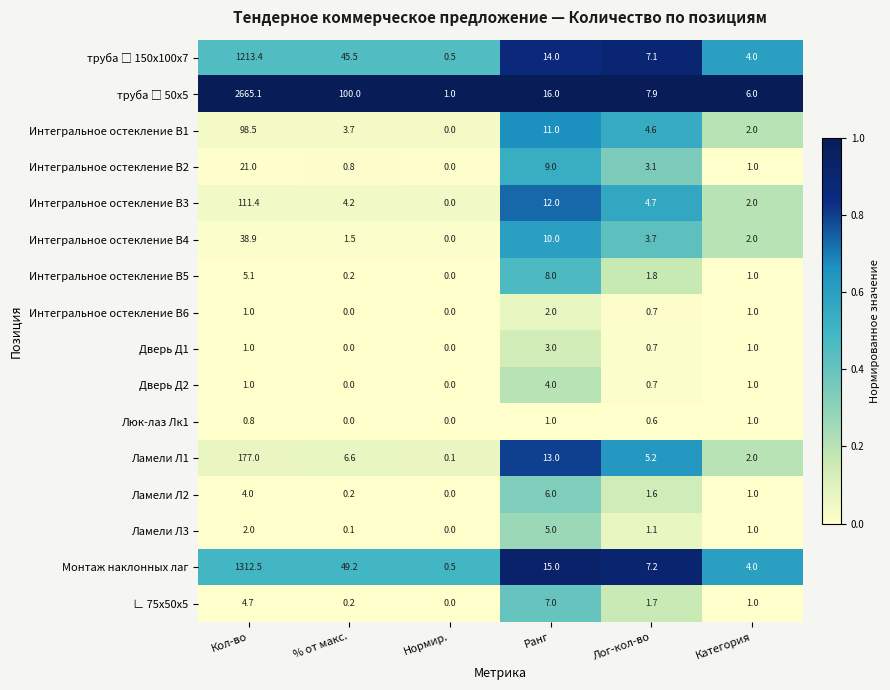

The Интегральное остекление В2 series shows 0.8 at % от макс.. True or false?

True